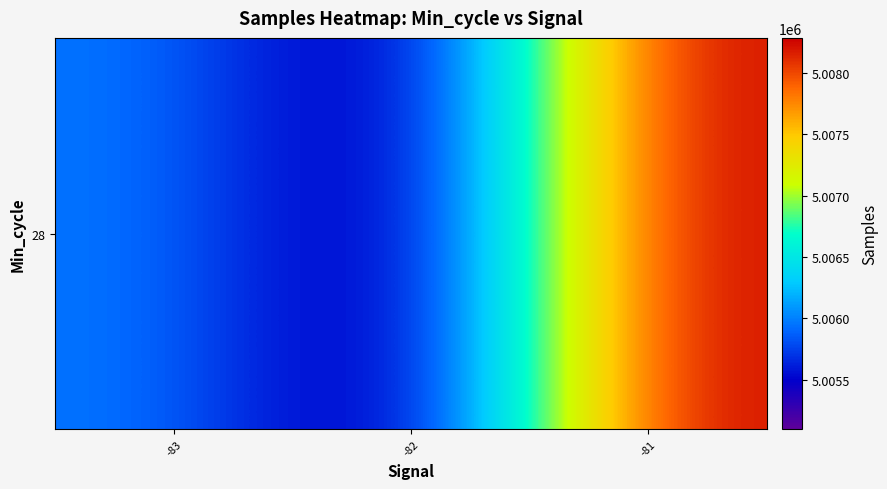

How many series are shown in this chart?

1